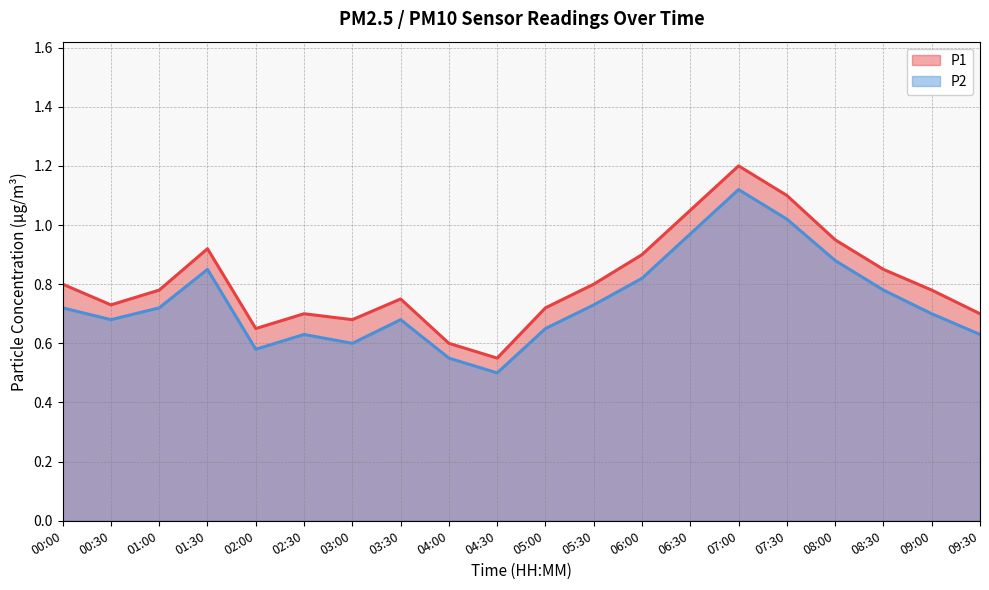

Reading left to right, what are all the values shown in this chart?

P1: 00:00=0.8	00:30=0.7	01:00=0.8	01:30=0.9	02:00=0.7	02:30=0.7	03:00=0.7	03:30=0.8	04:00=0.6	04:30=0.6	05:00=0.7	05:30=0.8	06:00=0.9	06:30=1.1	07:00=1.2	07:30=1.1	08:00=0.9	08:30=0.8	09:00=0.8	09:30=0.7
P2: 00:00=0.7	00:30=0.7	01:00=0.7	01:30=0.8	02:00=0.6	02:30=0.6	03:00=0.6	03:30=0.7	04:00=0.6	04:30=0.5	05:00=0.7	05:30=0.7	06:00=0.8	06:30=1.0	07:00=1.1	07:30=1.0	08:00=0.9	08:30=0.8	09:00=0.7	09:30=0.6